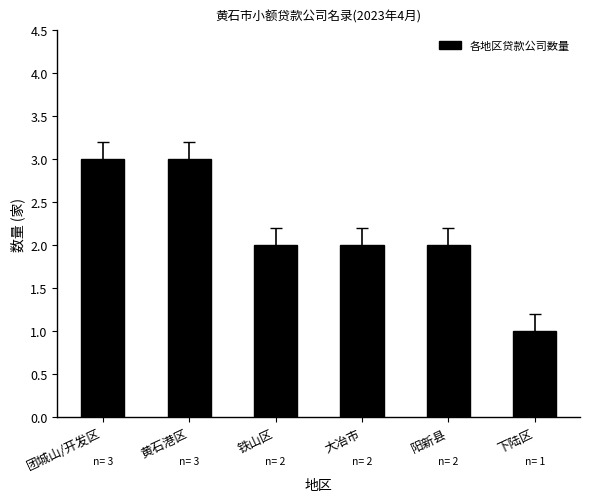

The chart shows a value of 2 at 大冶市. True or false?

True